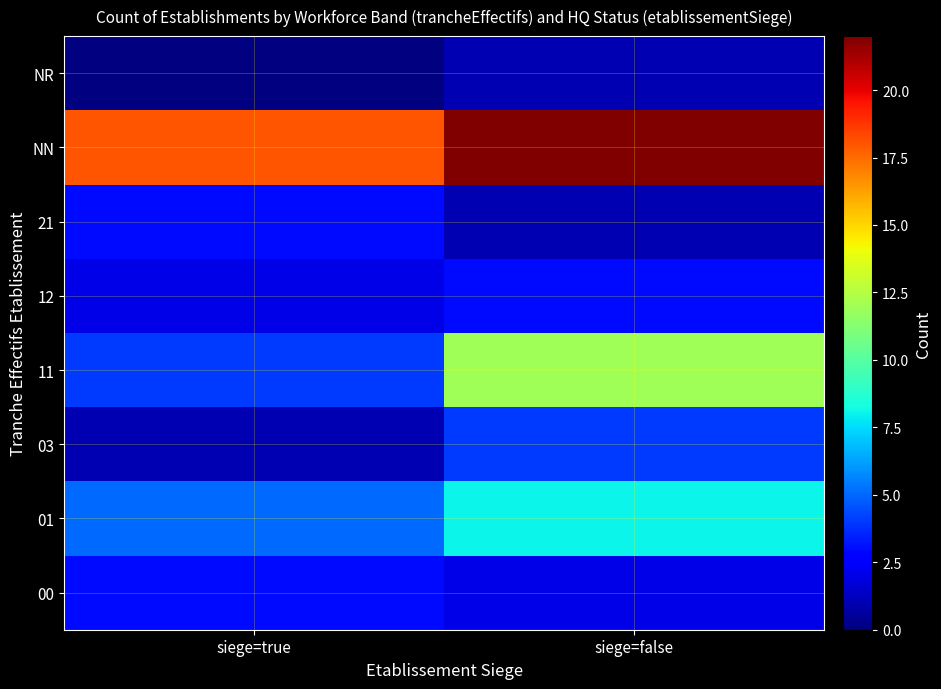

Reading right to left, list all the values displayed in this chart.

00: siege=false=2	siege=true=3
01: siege=false=8	siege=true=5
03: siege=false=4	siege=true=1
11: siege=false=12	siege=true=4
12: siege=false=3	siege=true=2
21: siege=false=1	siege=true=3
NN: siege=false=22	siege=true=18
NR: siege=false=1	siege=true=0